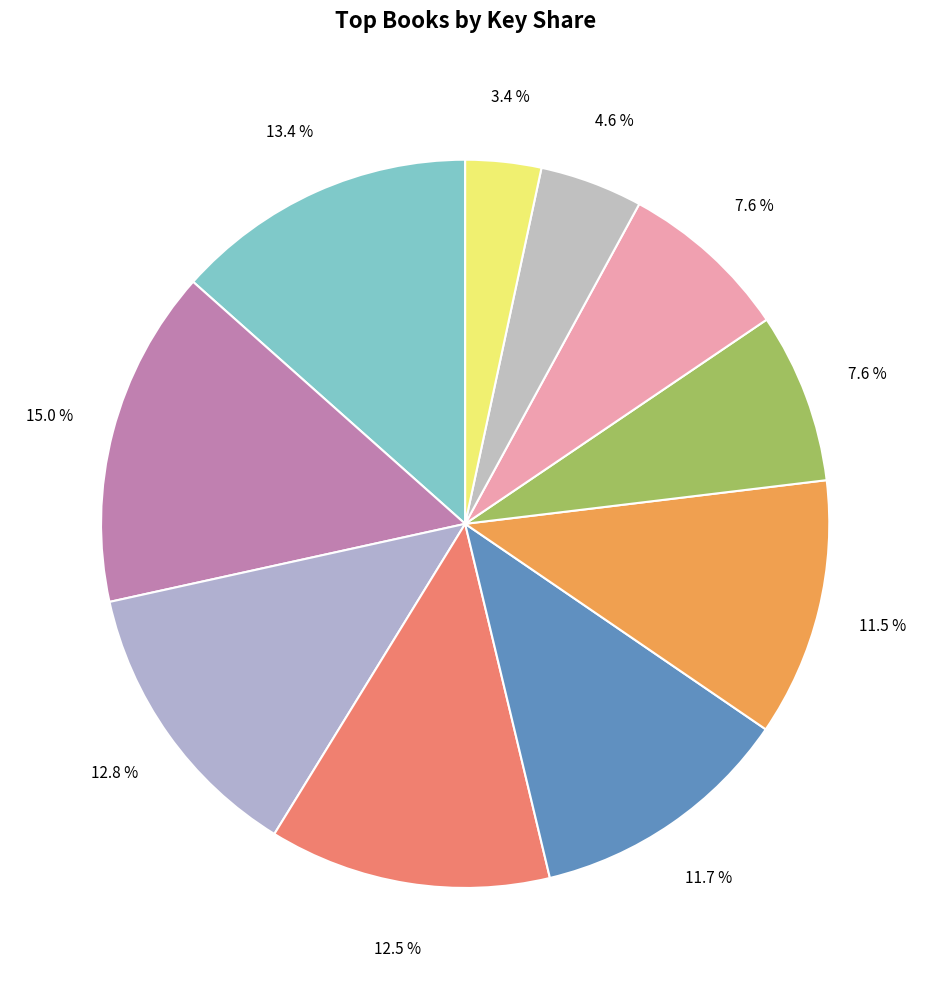

Rank the categories by value from highest to lowest.

Pride and Prejudice and Pittsburgh, Time Out, When We Were Them, Black Kids, Permanent Record, Slow Burn, Autoboyography, Strange Fire, Smoke, Fallout